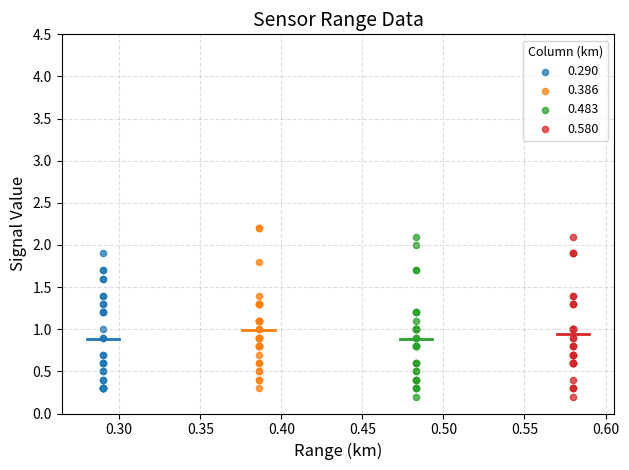

What are all the series names shown in the legend?

0.290, 0.386, 0.483, 0.580